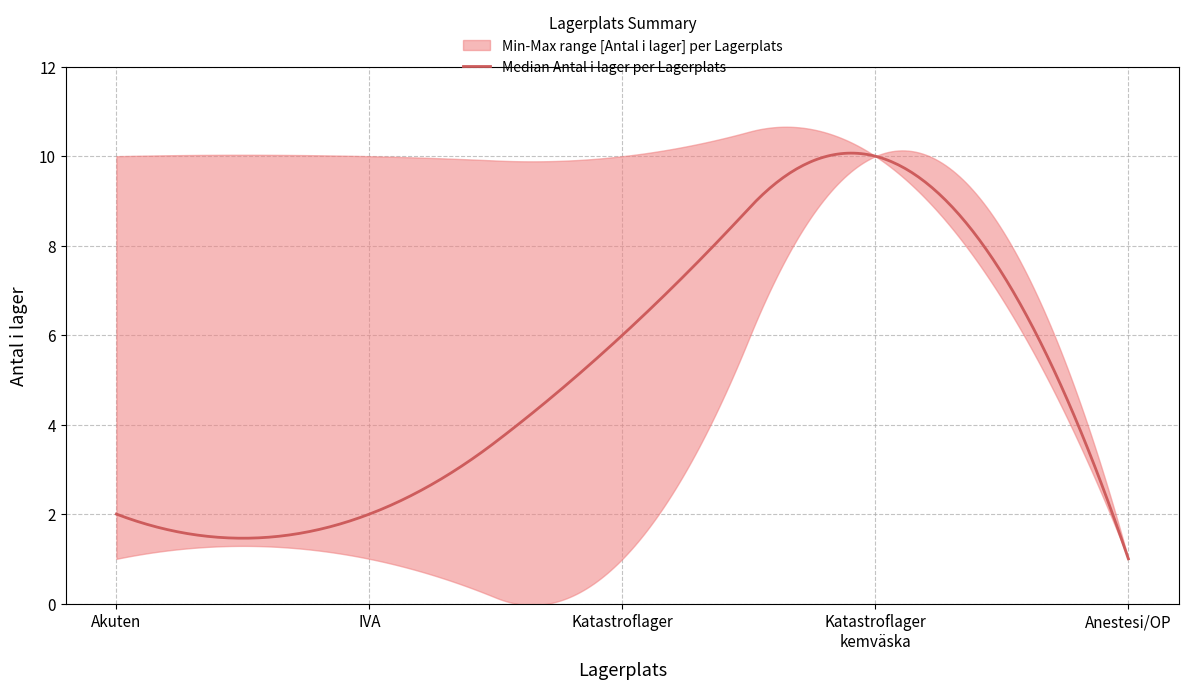

What is the spread (max minus min) of values at IVA?

9